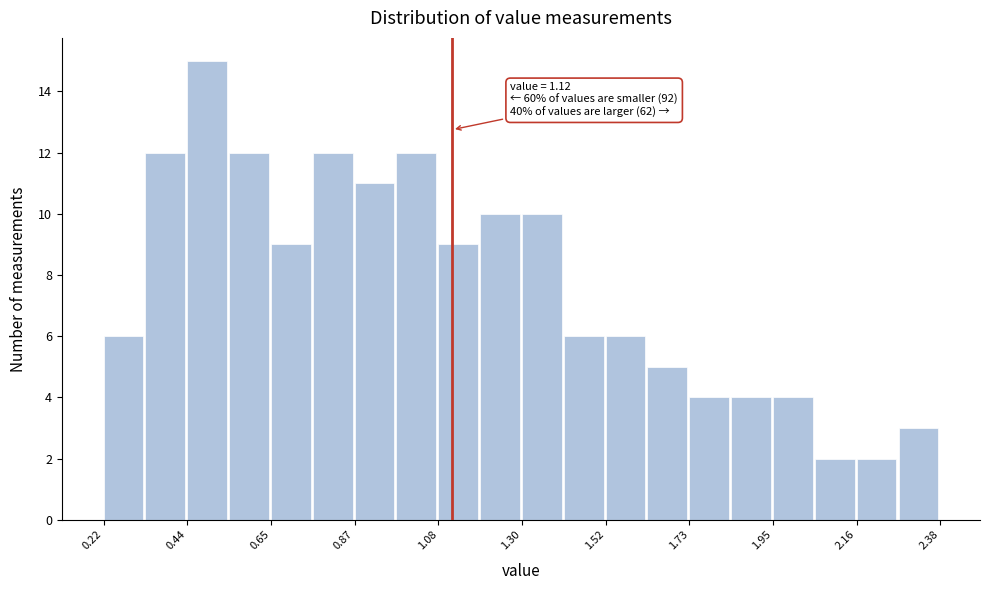

Read against the x-axis, roughly where is the centre of the tallest bar?

0.50